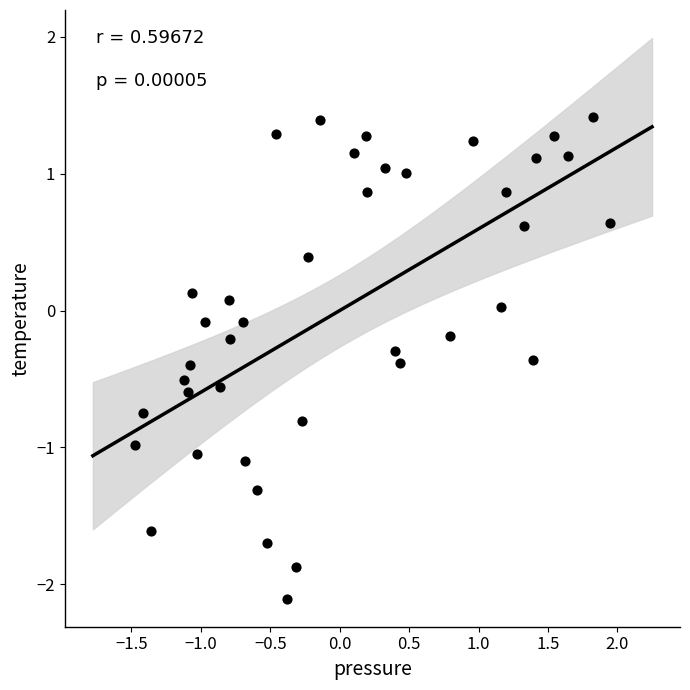

What is the range of Y values (max minus min)?

3.5